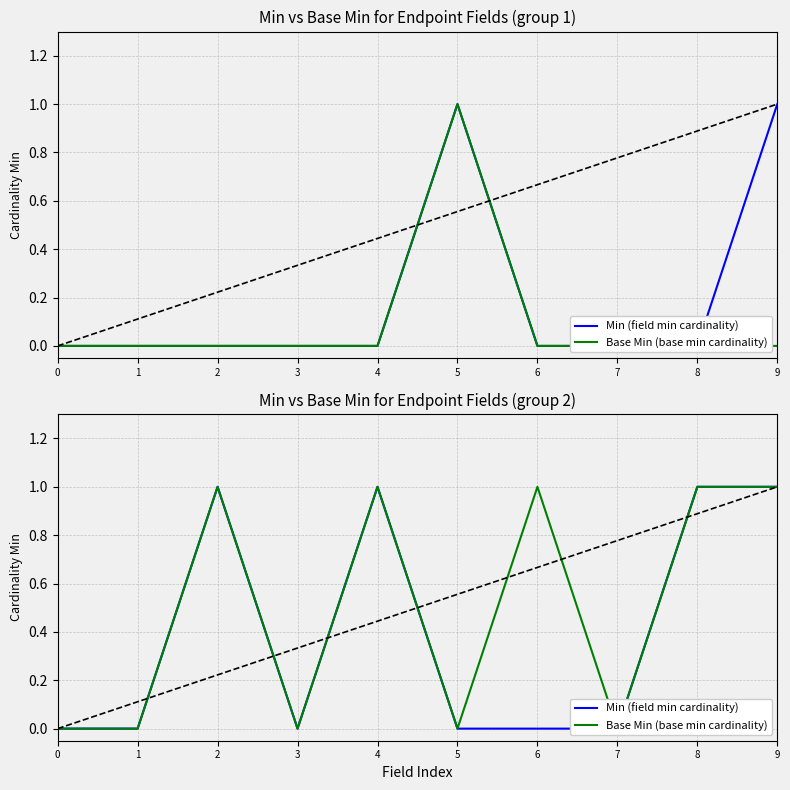

Where is the first local minimum for Min (field min cardinality)?

3